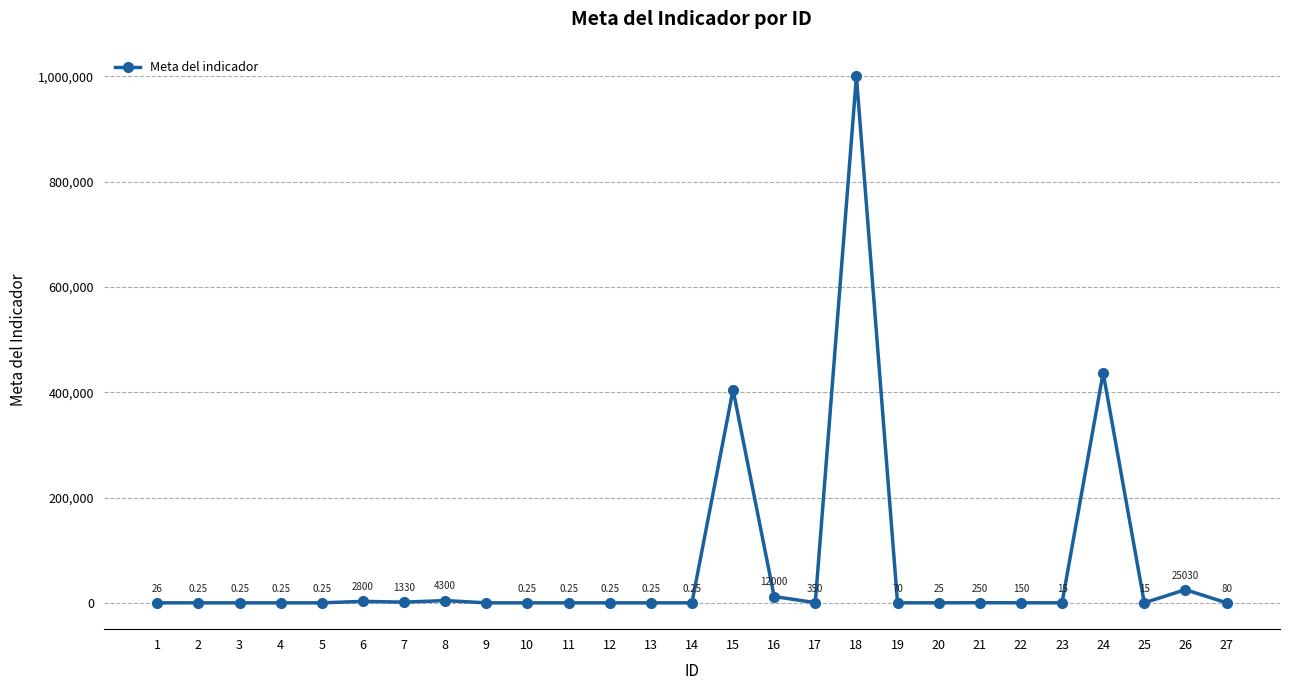

True or false: the data has more than 0 interior local peaks.

True